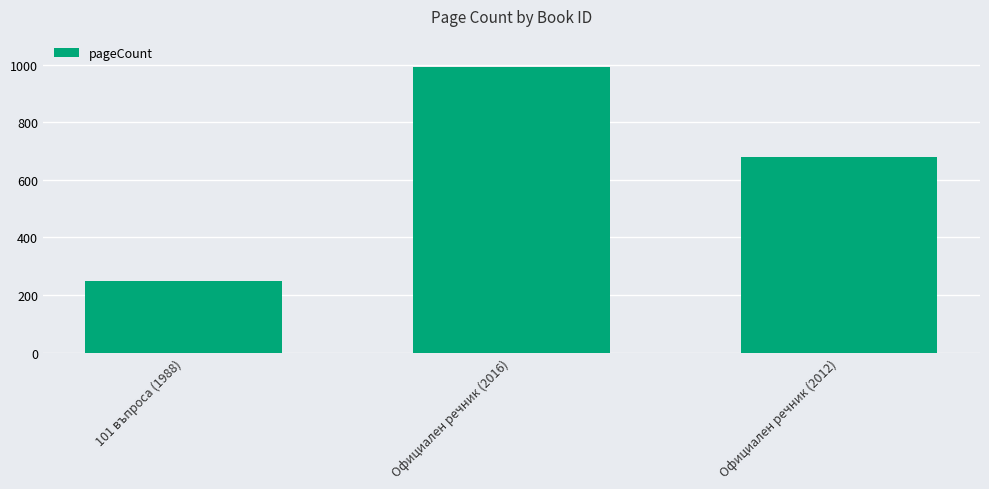

What is the change in value from Официален речник (2016) to Официален речник (2012)?

-314